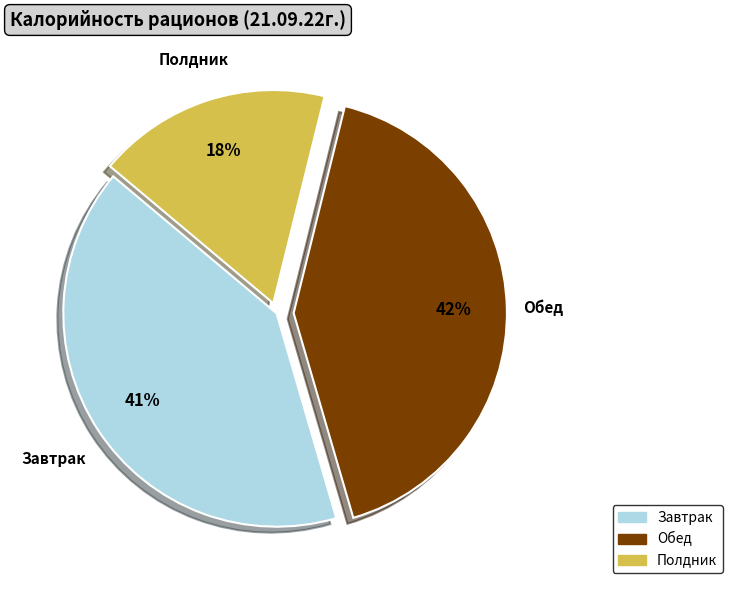

Is there any slice that represents more than half of the pie?

No